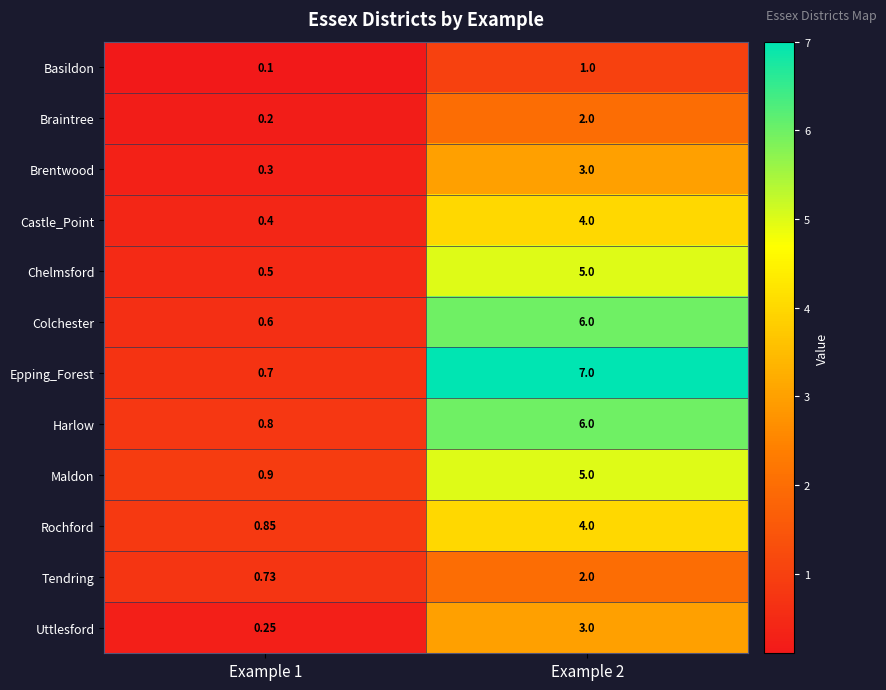

Which category has the highest value across all series?

Example 2